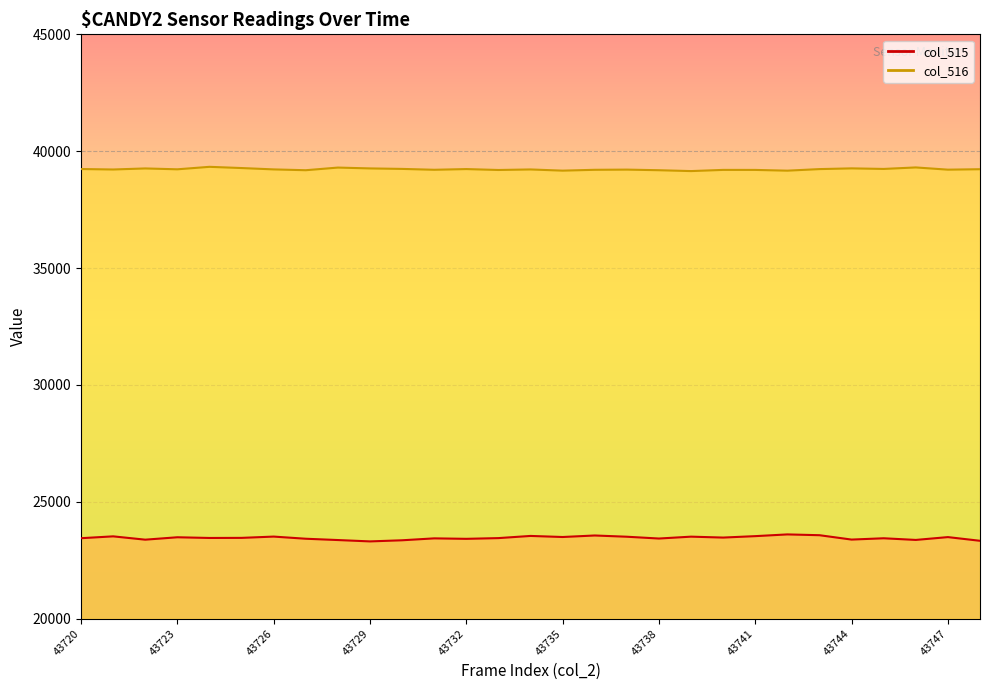

At how many categories does at least one series exceed 33451?

29